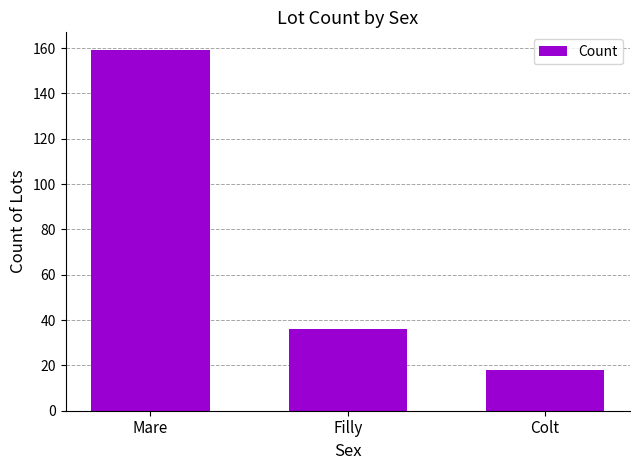

Approximately how many times larger is the value at Filly compared to Colt?

2.0